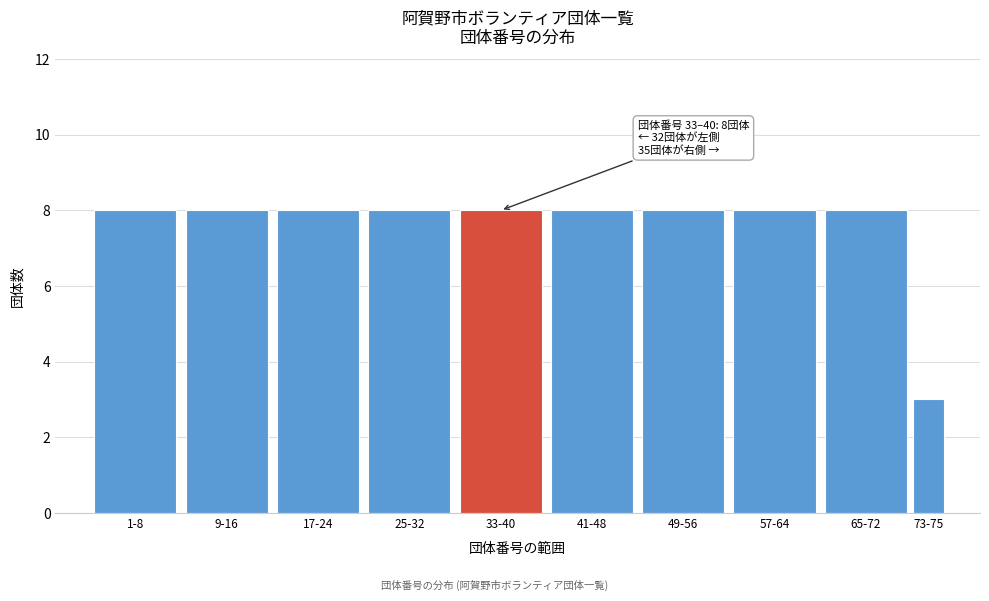

Reading left to right, what are all the values shown in this chart?

8	8	8	8	8	8	8	8	8	3